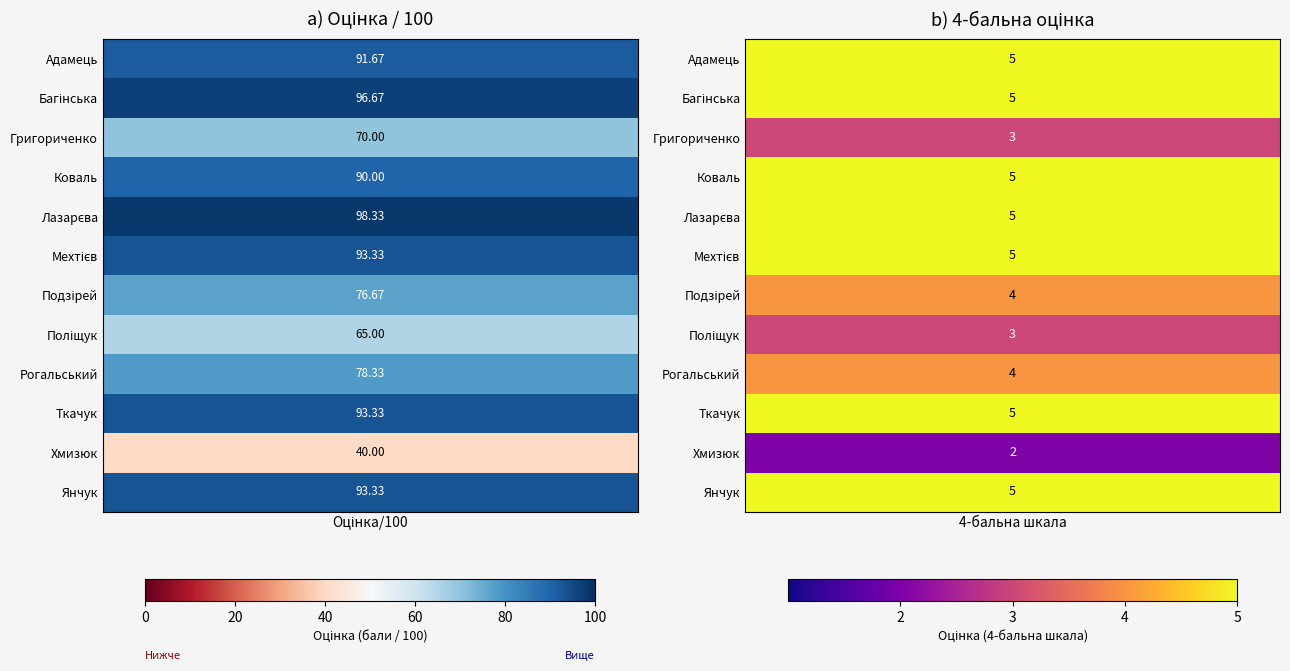

Which category has the highest value in the Оцінка/100 series?

Лазарєва